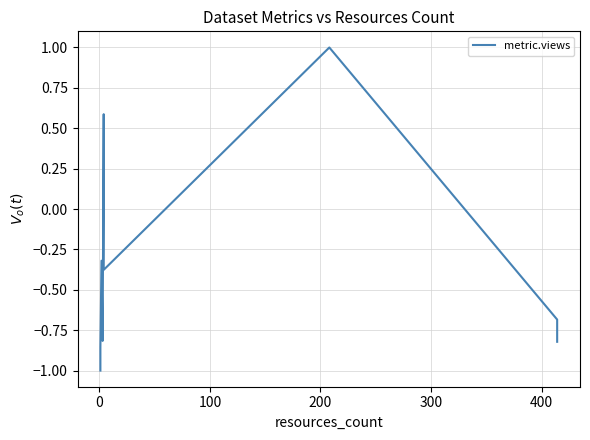

What is the value of the 8th point from the left?

-0.7